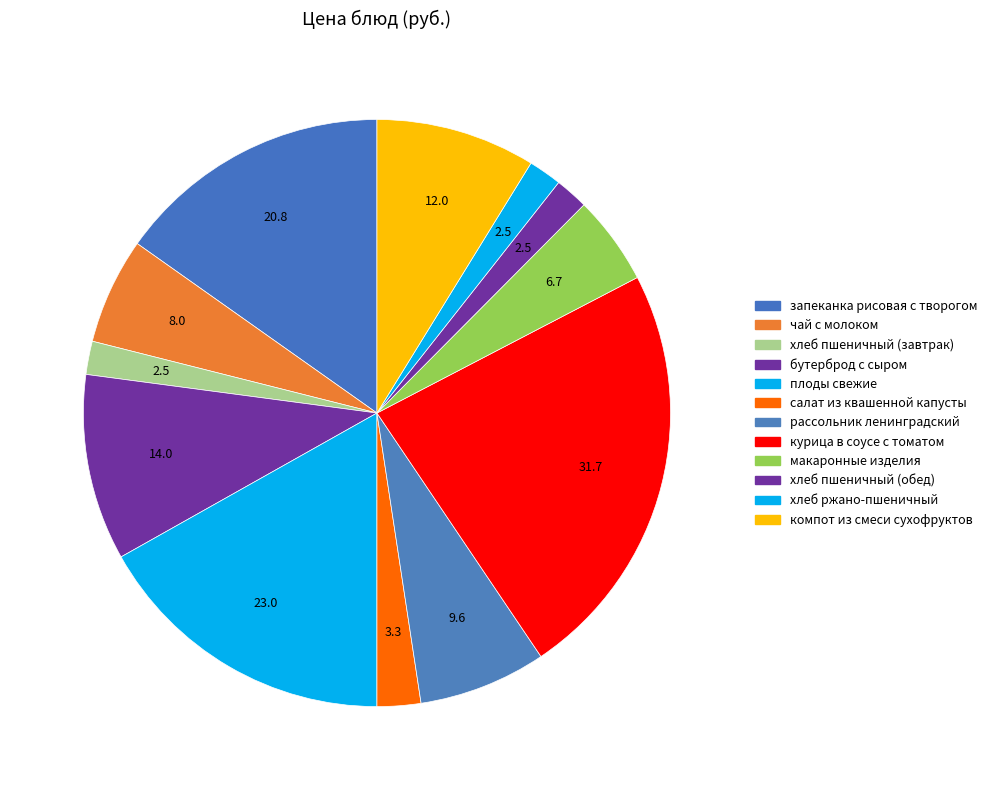

How many slices are in this pie chart?

12